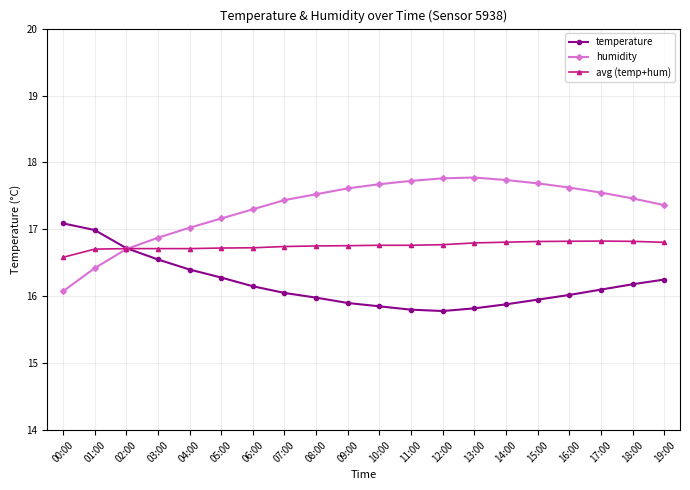

Which series ends up on top after the final intersection of temperature and humidity?

humidity